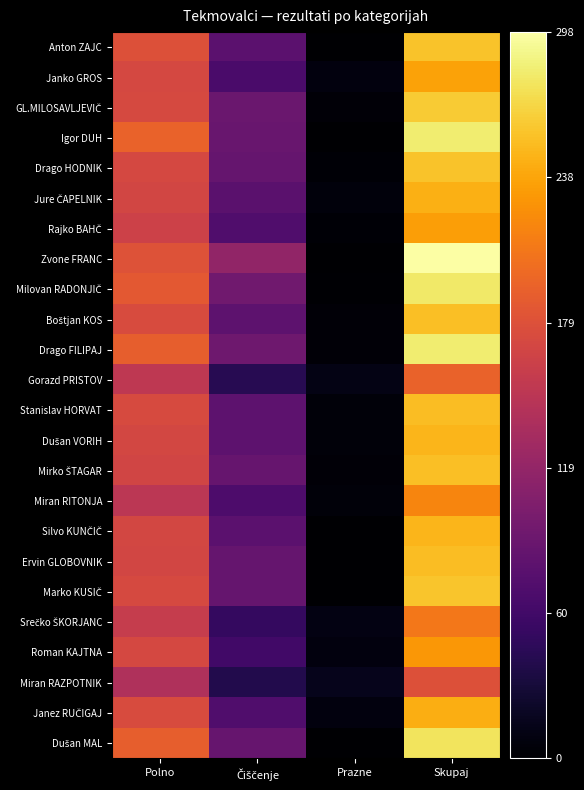

Rank the series at Čiščenje from lowest to highest value.

Miran RAZPOTNIK, Gorazd PRISTOV, Srečko ŠKORJANC, Roman KAJTNA, Janko GROS, Miran RITONJA, Janez RUČIGAJ, Rajko BAHČ, Jure ČAPELNIK, Anton ZAJC, Silvo KUNČIČ, Boštjan KOS, Stanislav HORVAT, Dušan VORIH, Ervin GLOBOVNIK, Drago HODNIK, Marko KUSIČ, Mirko ŠTAGAR, Dušan MAL, Igor DUH, GL.MILOSAVLJEVIČ, Drago FILIPAJ, Milovan RADONJIČ, Zvone FRANC